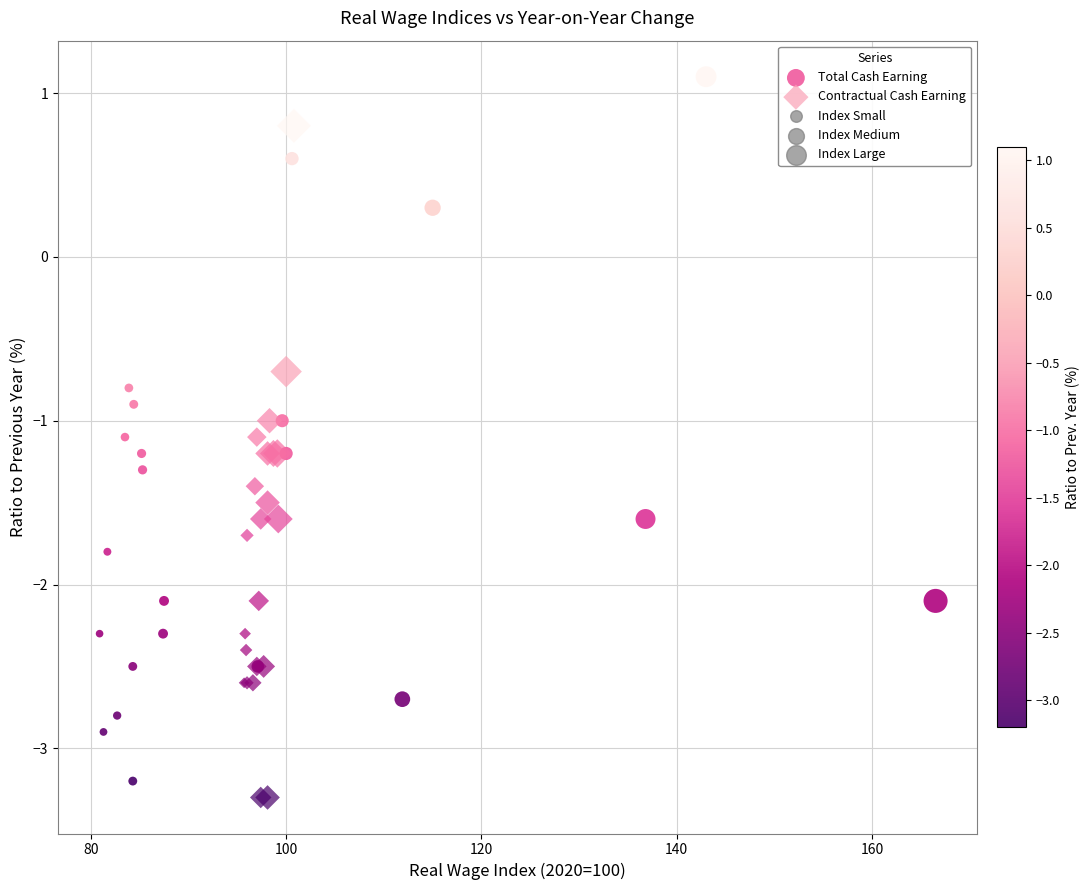

Which series has the widest spread of Y values?

Total Cash Earning